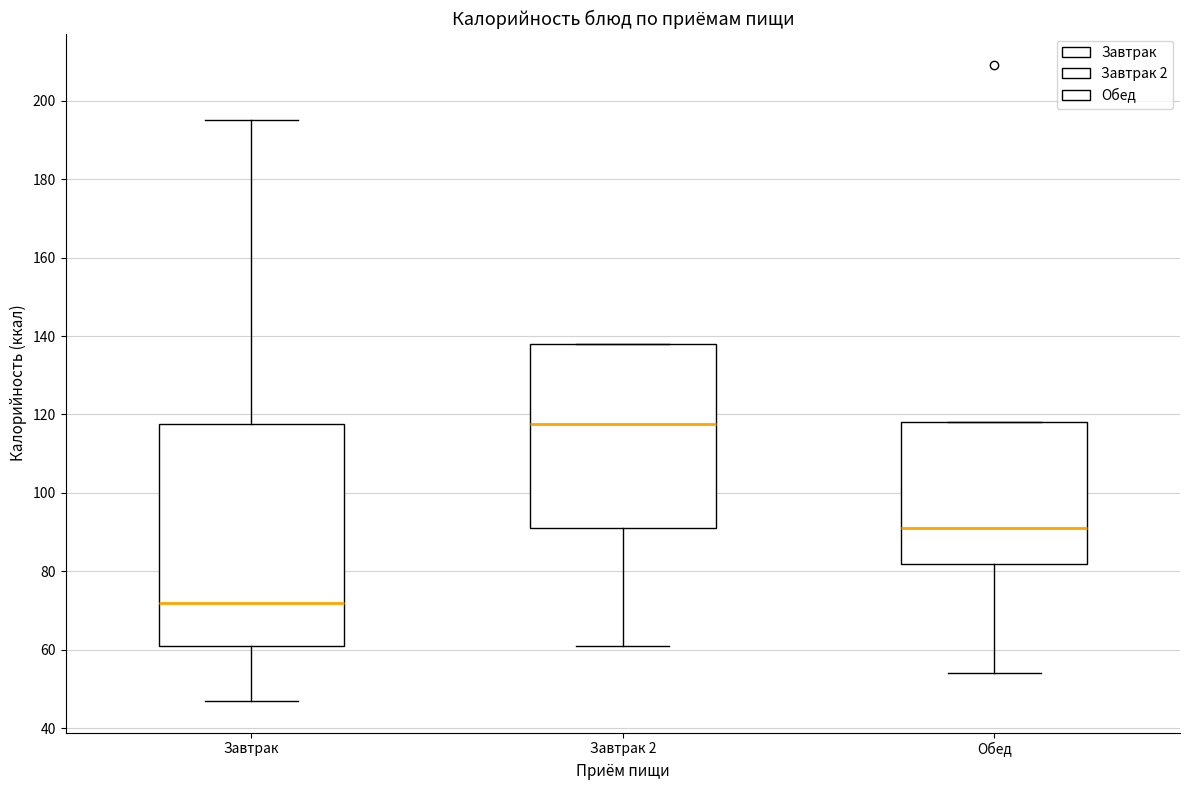

Reading left to right, transcribe this box plot: for each box, give where its median line is, the range the box spans, and where its two whiskers end, as read against the y-axis. The values are not printed on the chart, so give them approximately, as read against the axis.

Завтрак: median 72, box 62 to 118, whiskers 48 to 196
Завтрак 2: median 118, box 92 to 138, whiskers 62 to 138
Обед: median 92, box 82 to 118, whiskers 54 to 118